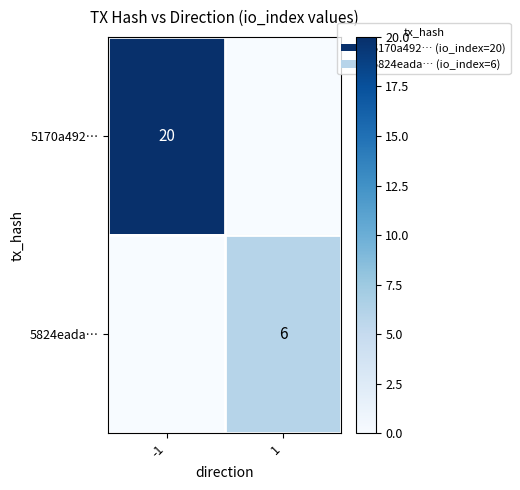

Is it true that 5170a492… equals 36 at -1?

False